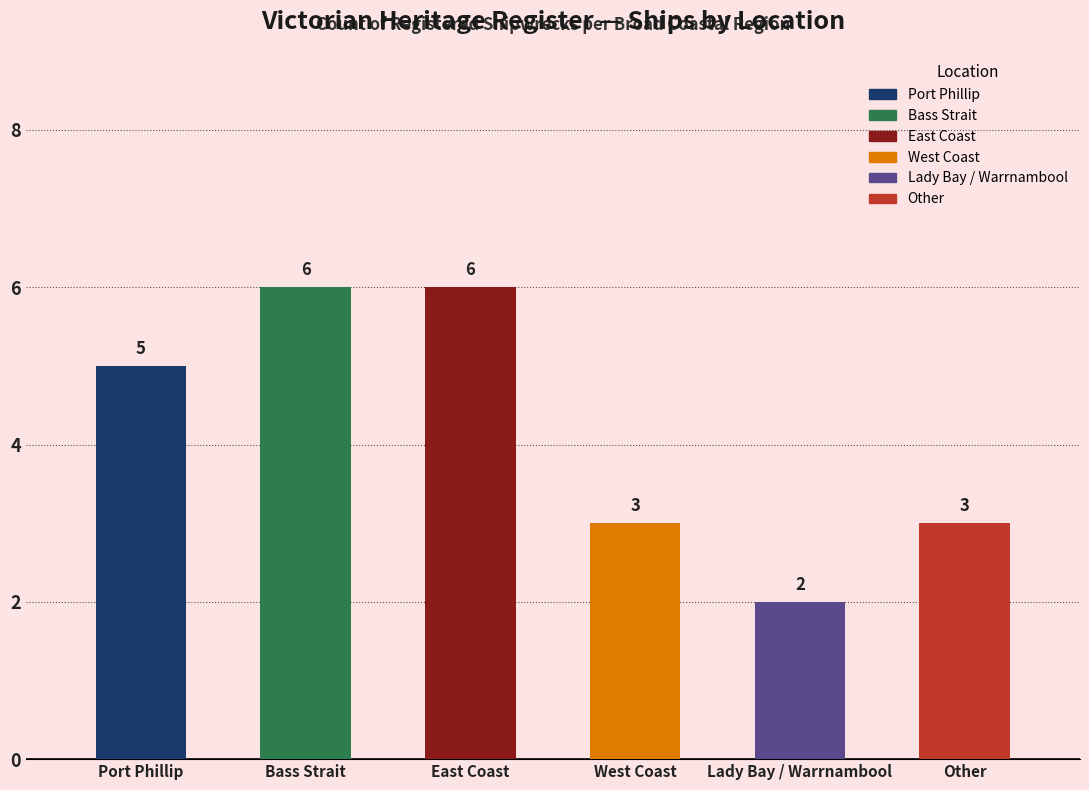

Reading left to right, what are all the values shown in this chart?

Port Phillip=5	Bass Strait=6	East Coast=6	West Coast=3	Lady Bay / Warrnambool=2	Other=3